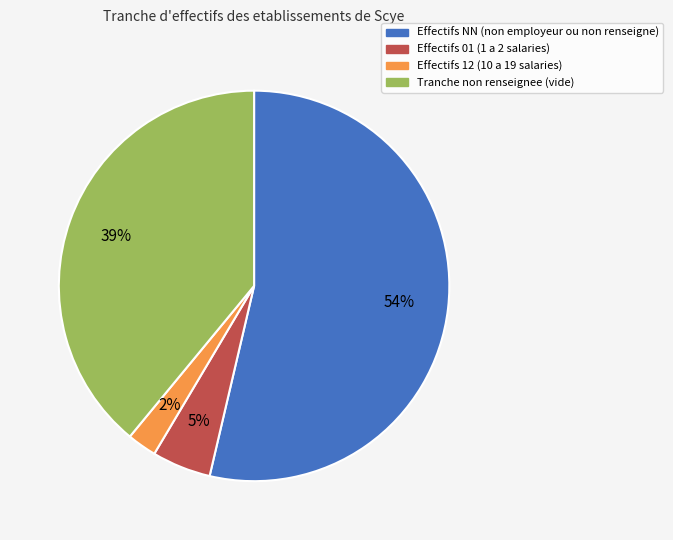

How many slices are in this pie chart?

4